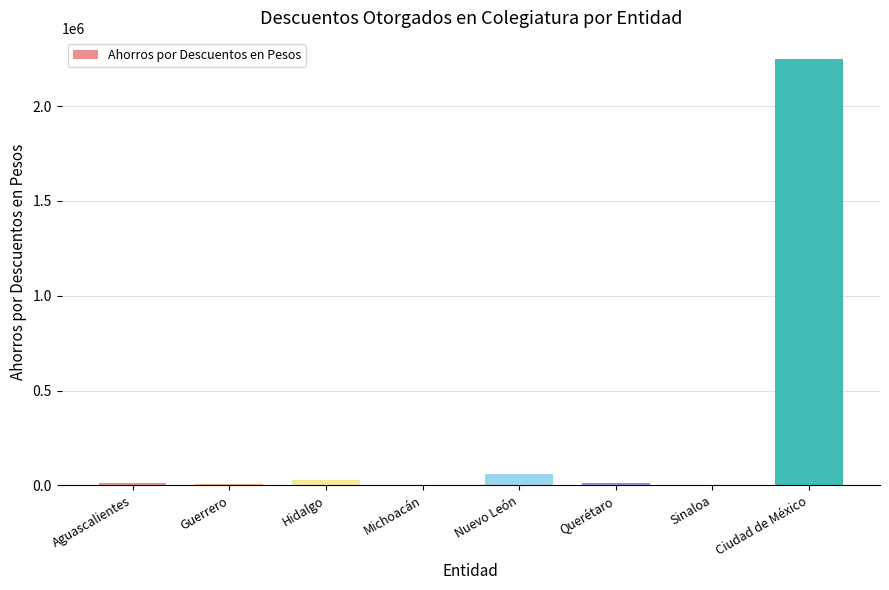

Between Ciudad de México and Michoacán, which is larger?

Ciudad de México